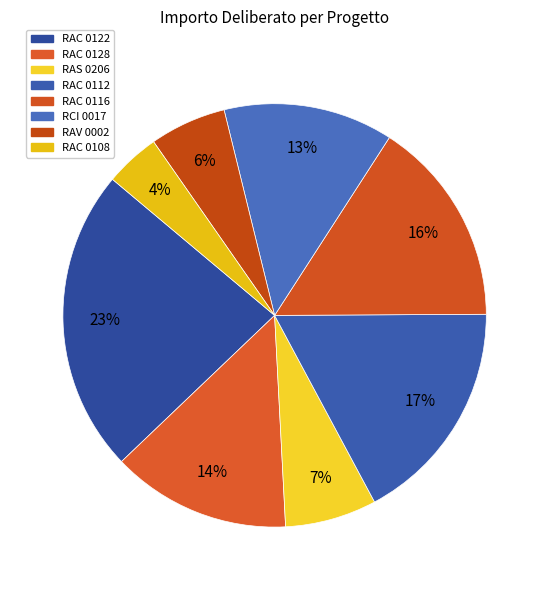

Do RAC 0122 and RAV 0002 together represent more than half of the pie?

No